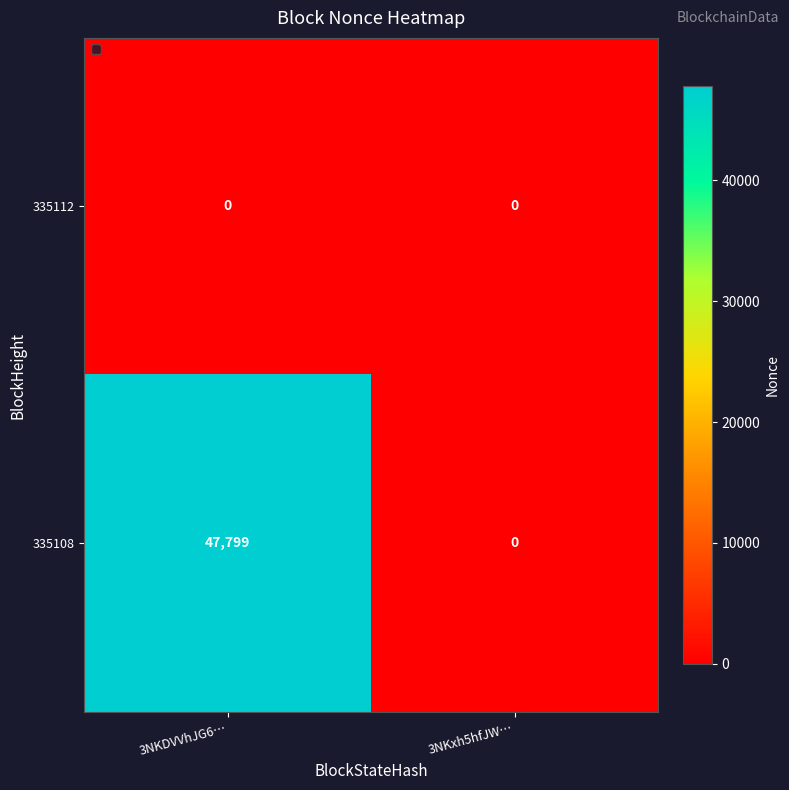

What is the greatest value displayed?

47799